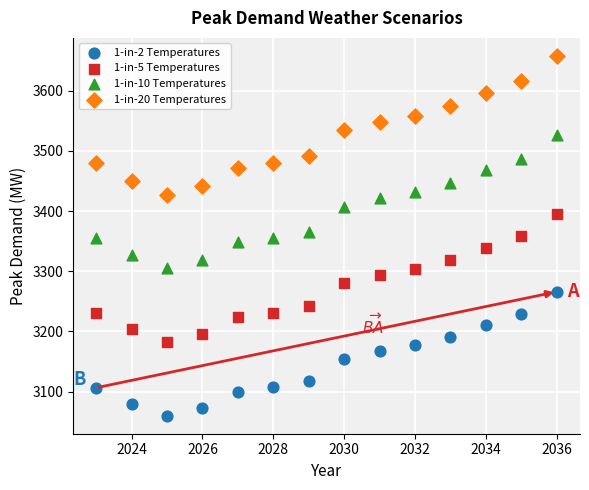

Which series contains the highest Y value?

1-in-20 Temperatures